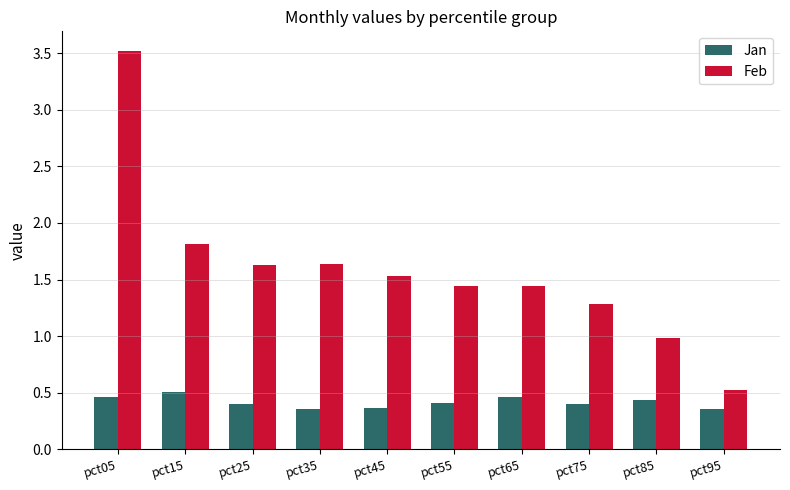

Which category has the lowest value in the Feb series?

pct95